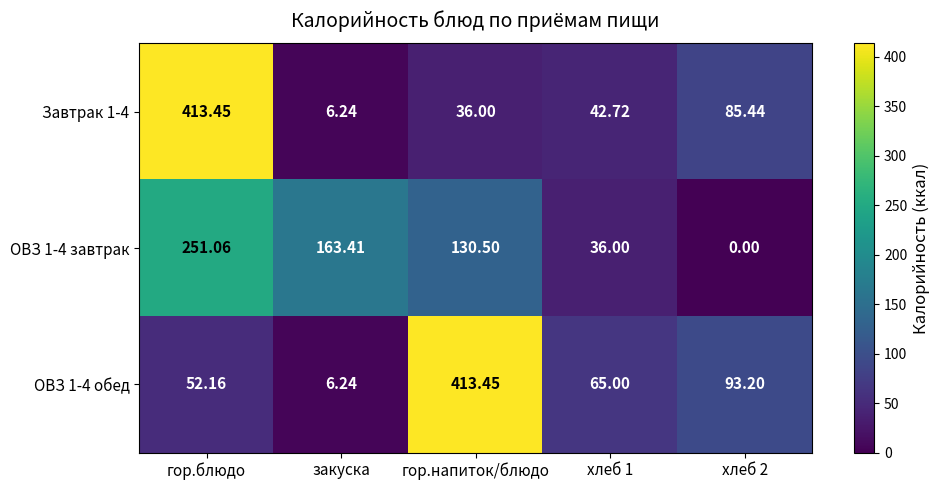

Where is ОВЗ 1-4 завтрак nearest to the value 125?

гор.напиток/блюдо